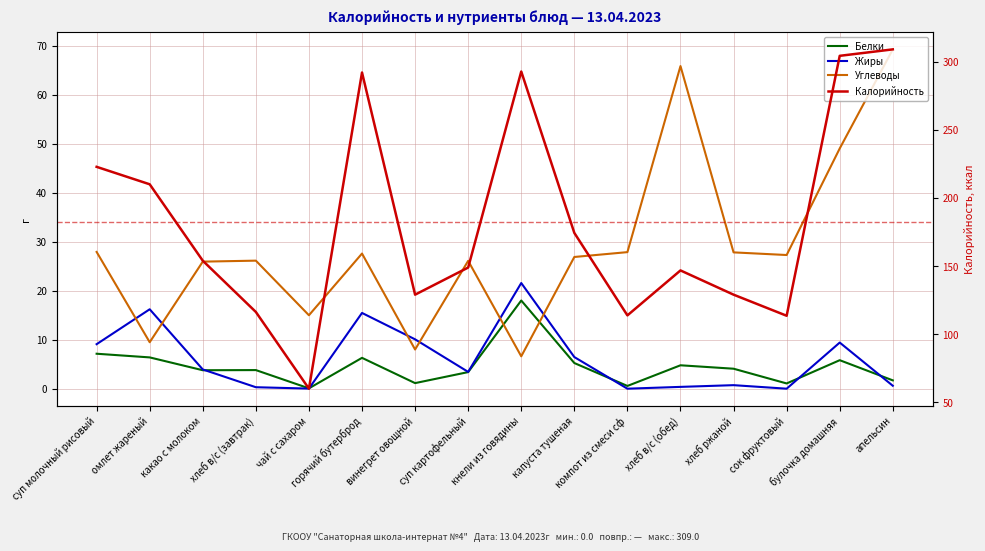

True or false: Калорийность and Жиры intersect in this chart.

False